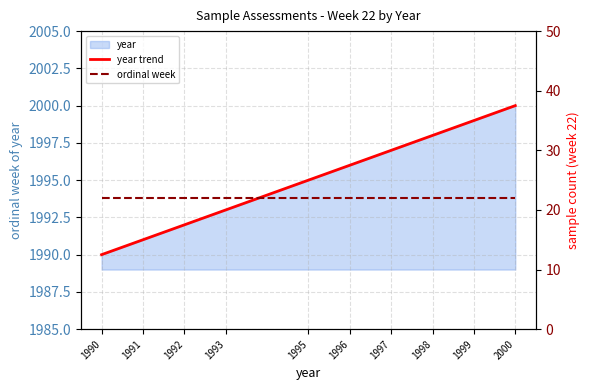

Which series has the largest total across all categories?

year trend